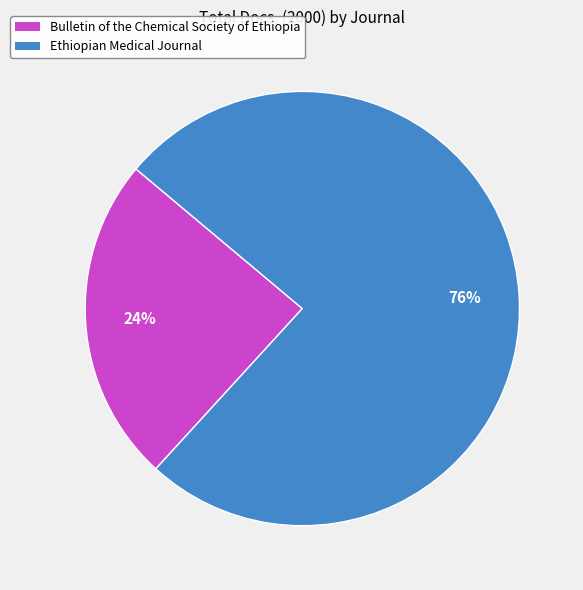

What is the ratio of the value at Bulletin of the Chemical Society of Ethiopia to the value at Ethiopian Medical Journal?

0.3